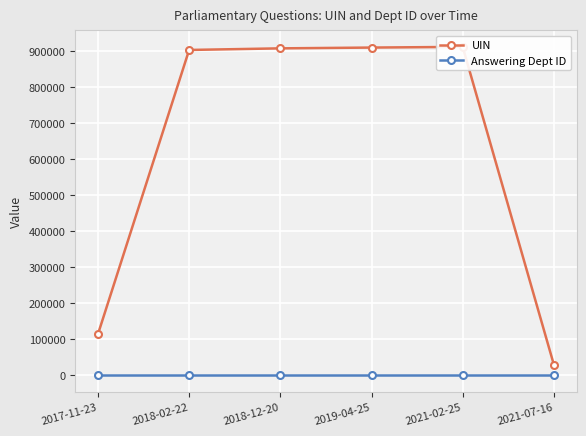

Reading right to left, list all the values displayed in this chart.

UIN: 2021-07-16=29778	2021-02-25=912455	2019-04-25=910520	2018-12-20=908329	2018-02-22=903868	2017-11-23=114574
Answering Dept ID: 2021-07-16=202	2021-02-25=202	2019-04-25=202	2018-12-20=202	2018-02-22=202	2017-11-23=202